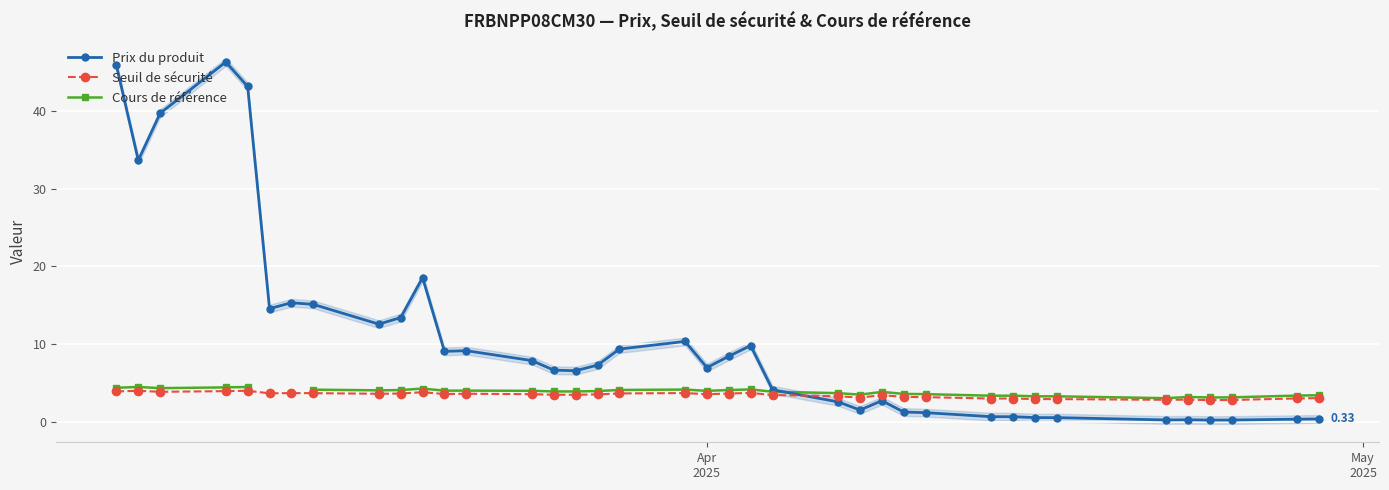

How many values in the Seuil de sécurité series are below 3?

9